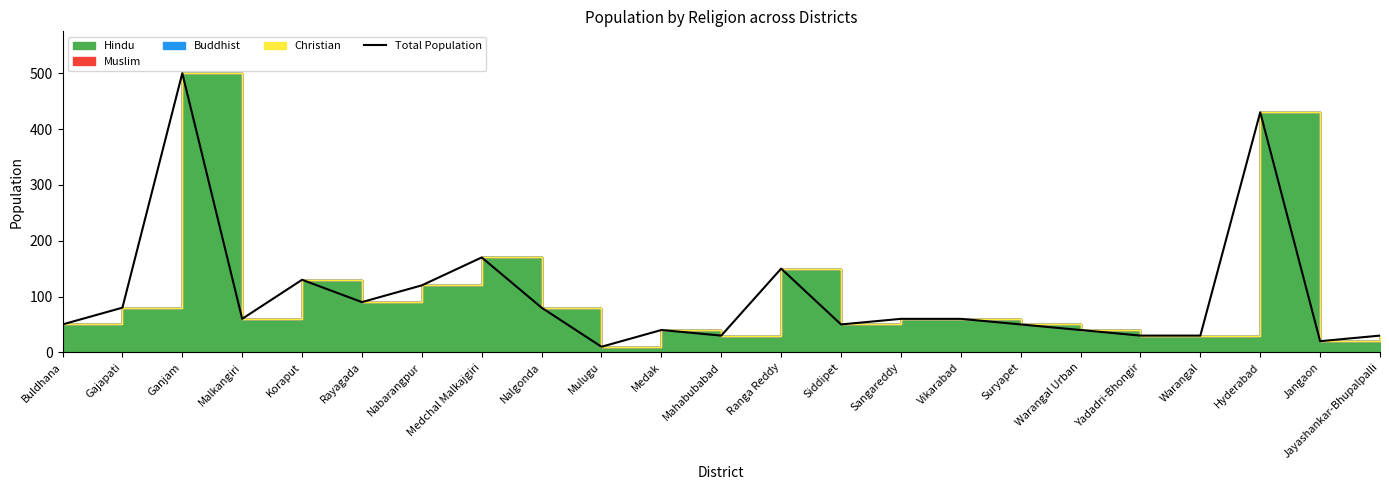

The chart shows a value of 60 at Sangareddy. True or false?

True